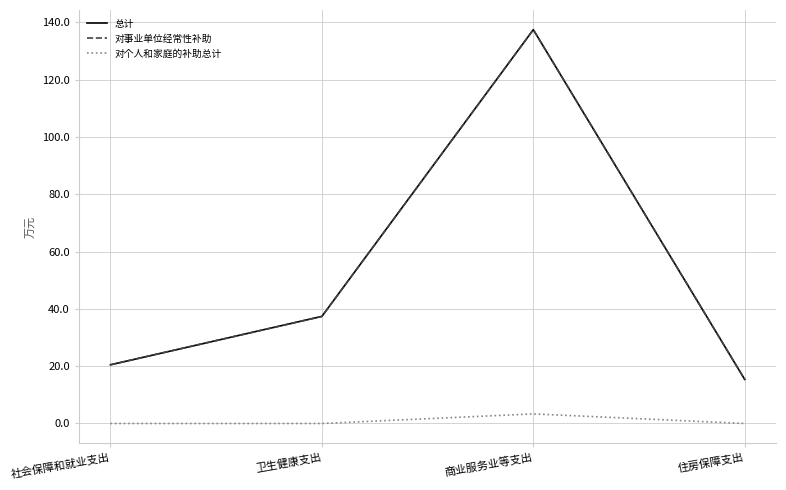

Which series has the largest total across all categories?

总计